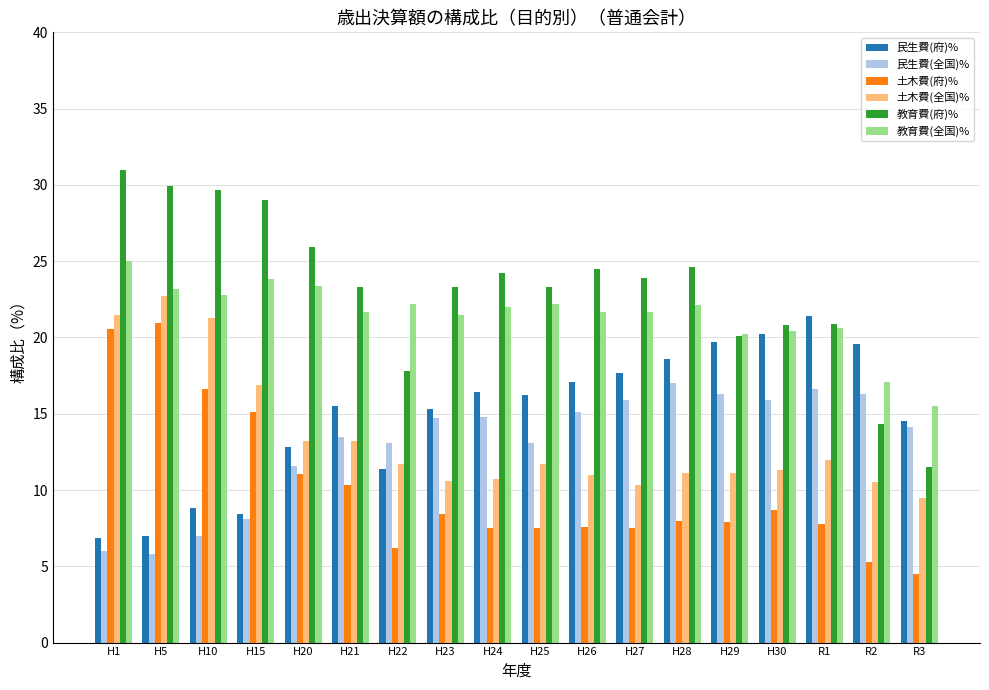

Is it true that 土木費(府)% equals 5.1 at H5?

False